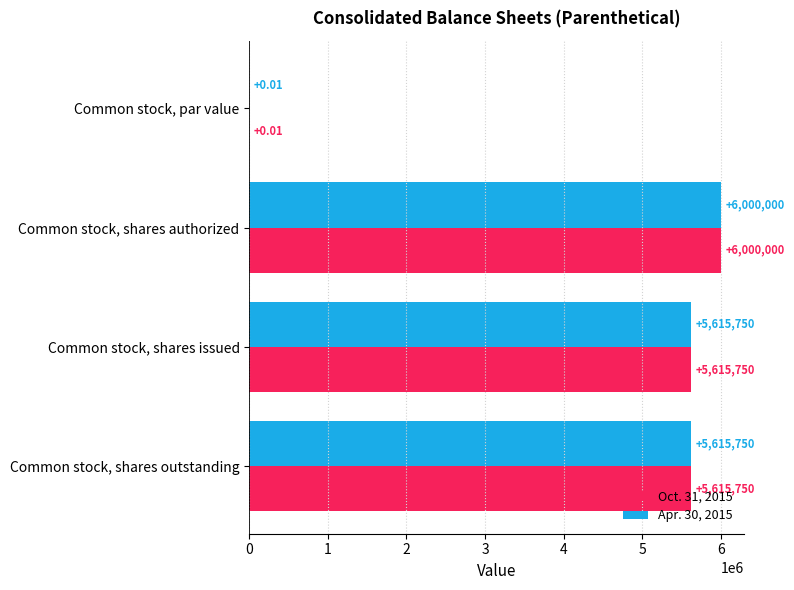

Is the value of Apr. 30, 2015 at Common stock, shares outstanding greater than the value of Oct. 31, 2015 at Common stock, par value?

Yes